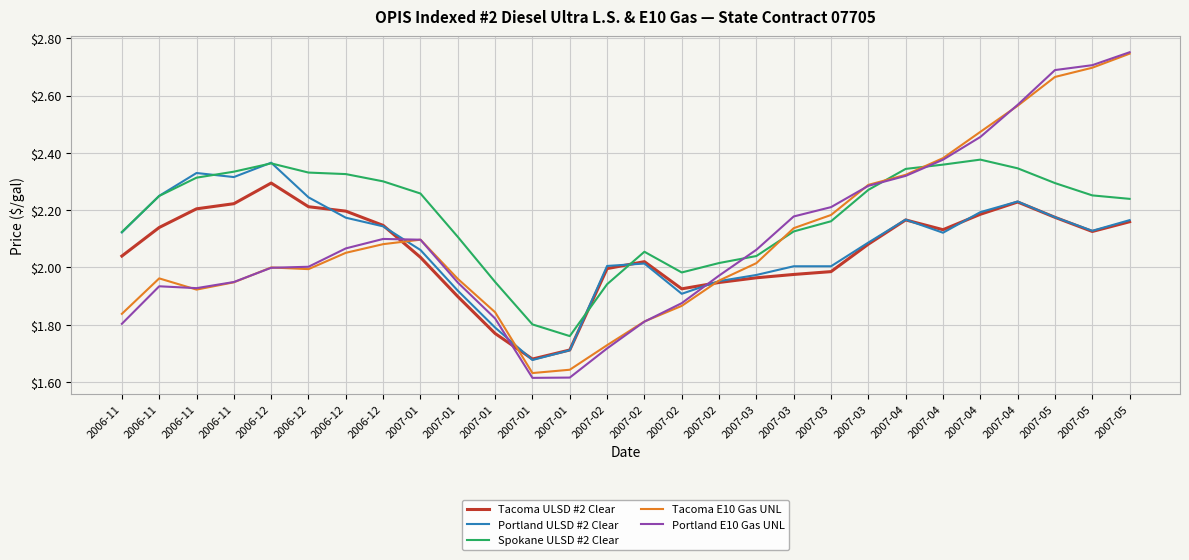

Is it true that Spokane ULSD #2 Clear equals 2.3 at 2006-11?

True